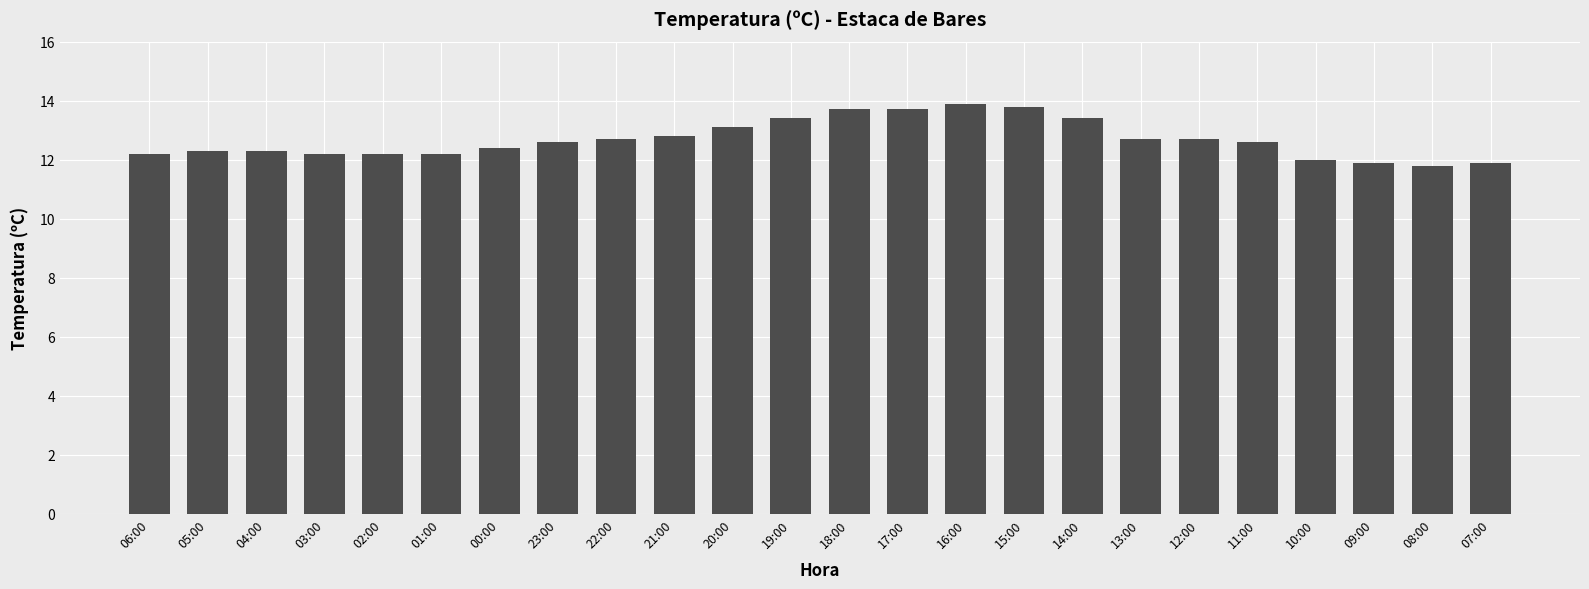

What is the change in value from 04:00 to 20:00?

+0.8